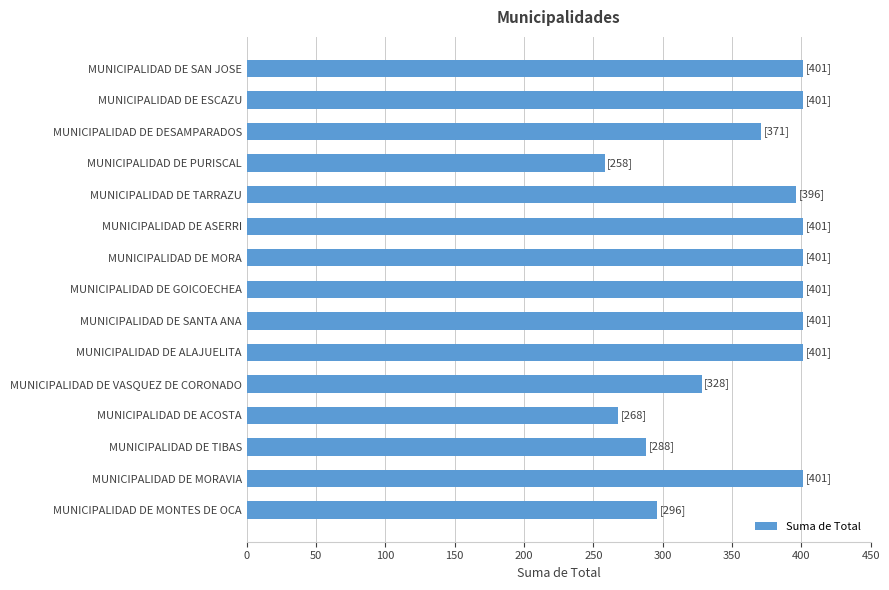

What is the value of the 14th bar from the top?

401